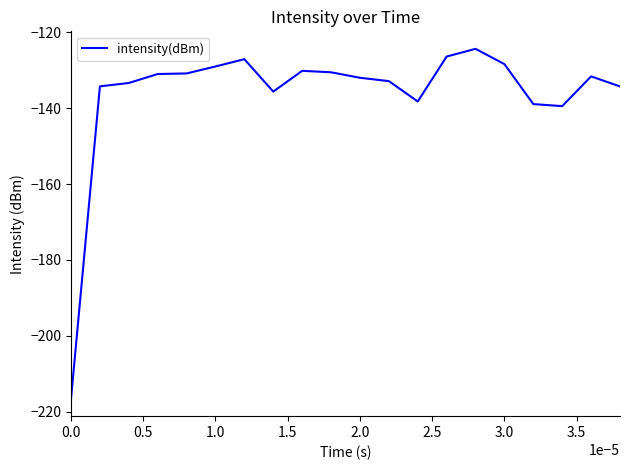

What is the difference between the maximum and minimum values?

92.3